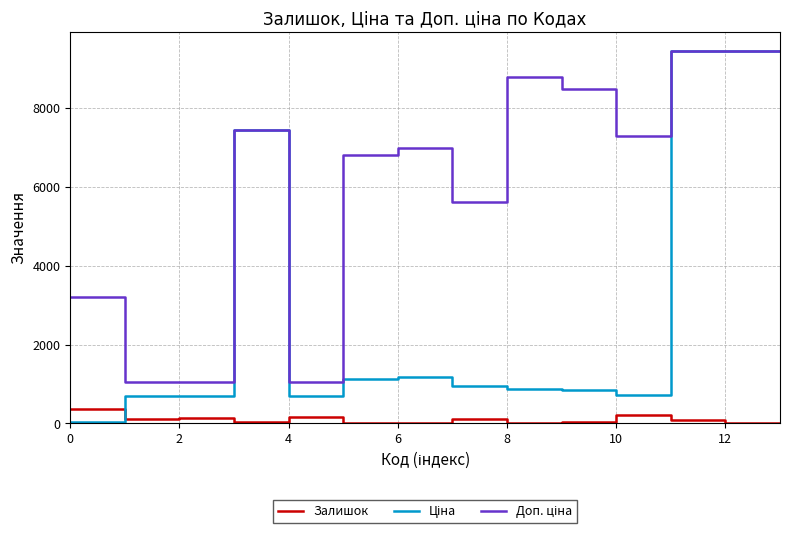

What is the maximum value for Залишок?

358.0